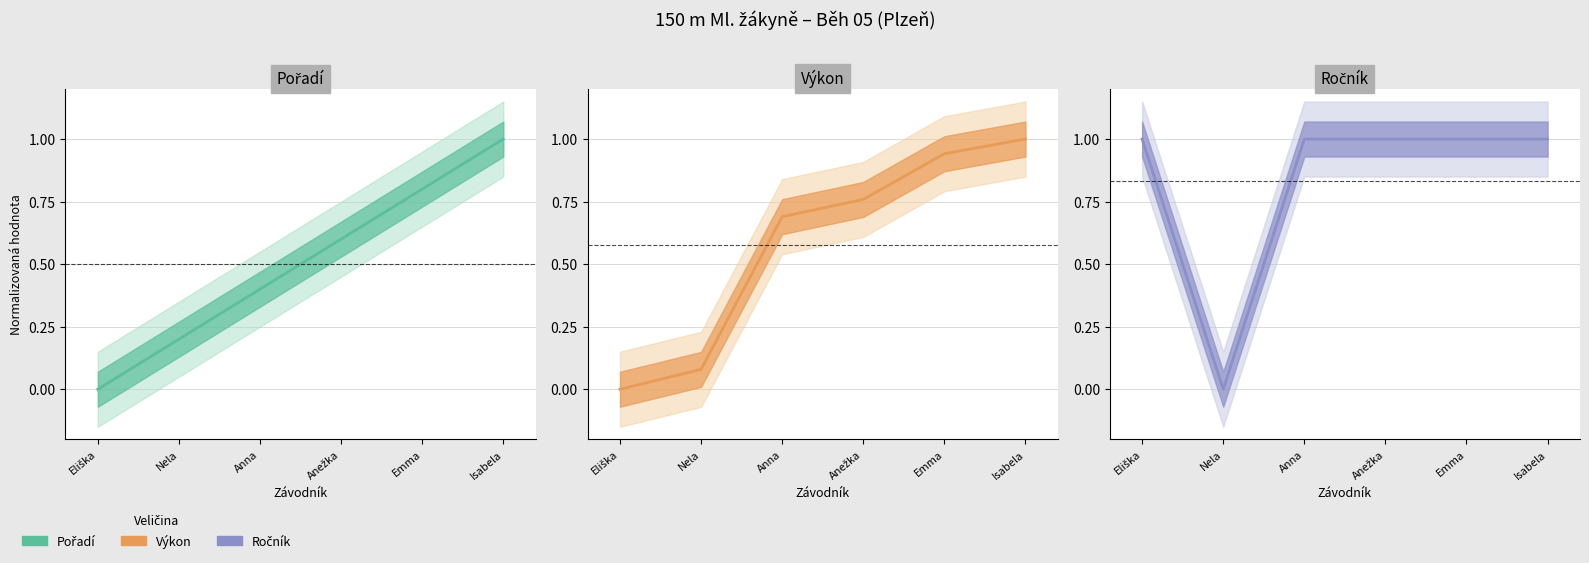

Rank the series by their maximum value, from highest to lowest.

Pořadí, Výkon, Ročník